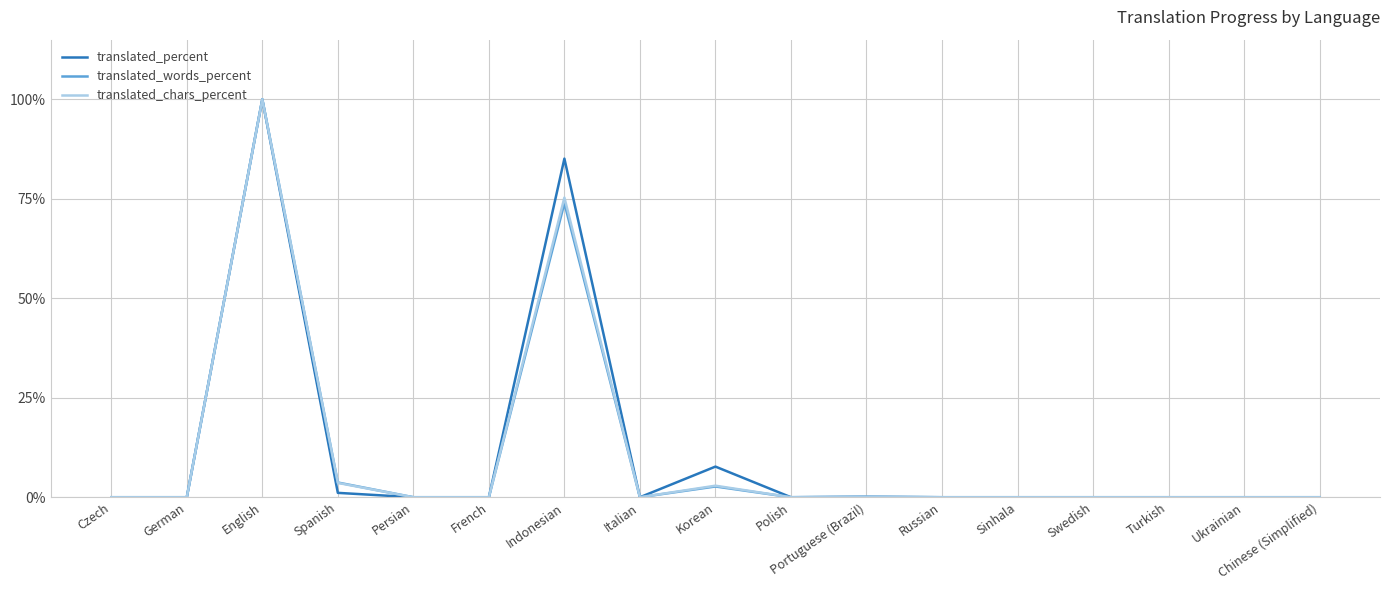

Does the chart have visible grid lines?

Yes